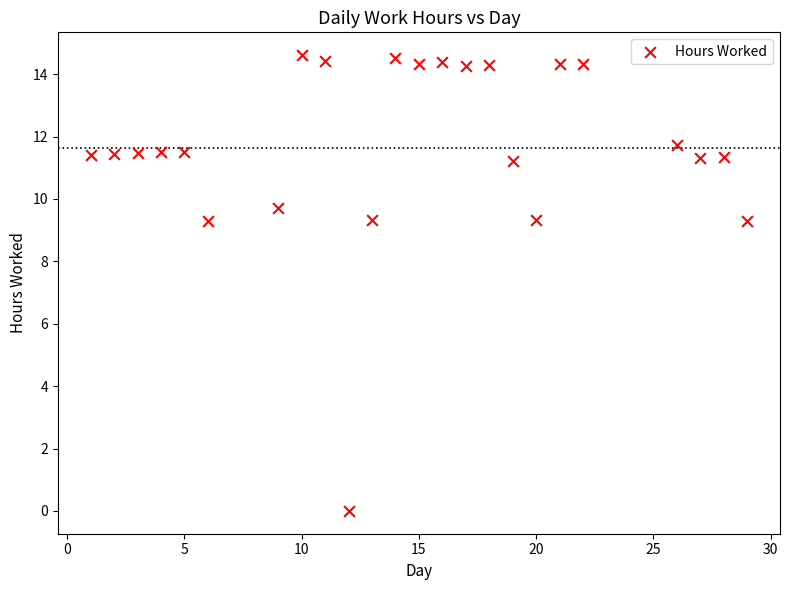

What is the range of X values (max minus min)?

28.0